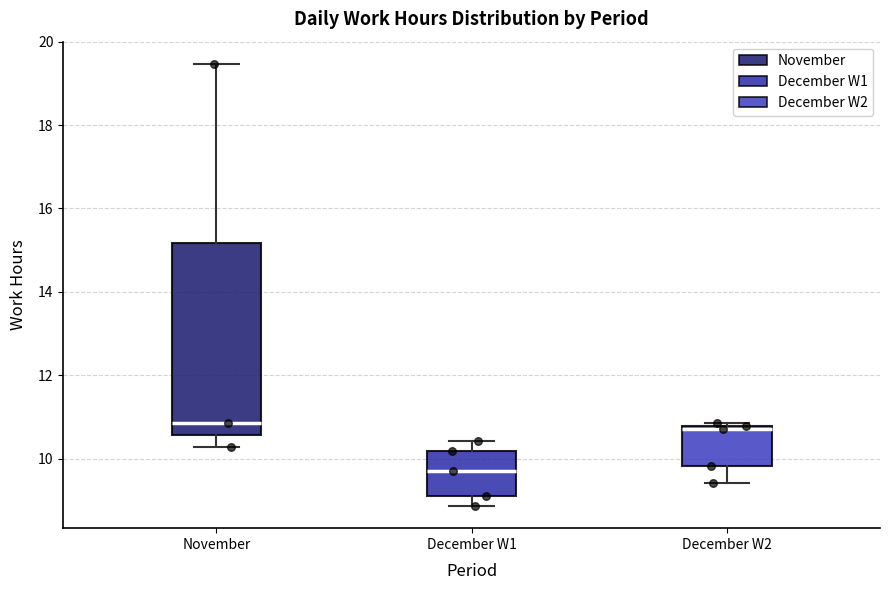

Which box's median line is the lowest?

December W1